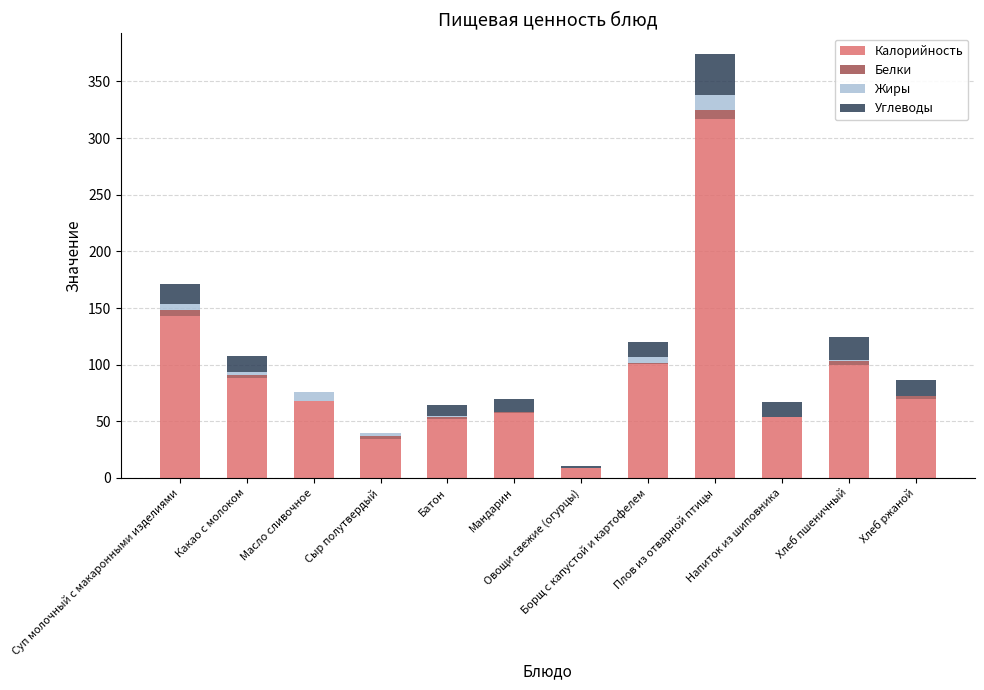

What is the highest value of the Калорийность series?

316.4